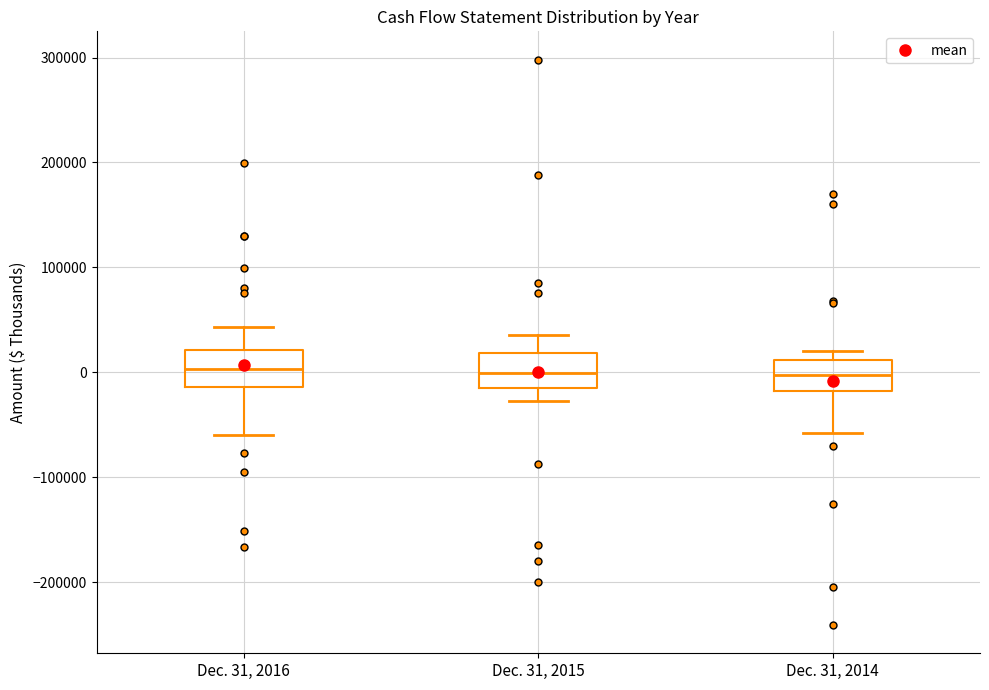

Reading left to right, read every box against the y-axis: the position of its median line, the range the box covers, and the ends of its whiskers. The values are not printed on the chart, so give them approximately, as read against the axis.

Dec. 31, 2016: median 0, box -10000 to 20000, whiskers -60000 to 40000
Dec. 31, 2015: median 0, box -10000 to 20000, whiskers -30000 to 40000
Dec. 31, 2014: median 0, box -20000 to 10000, whiskers -60000 to 20000